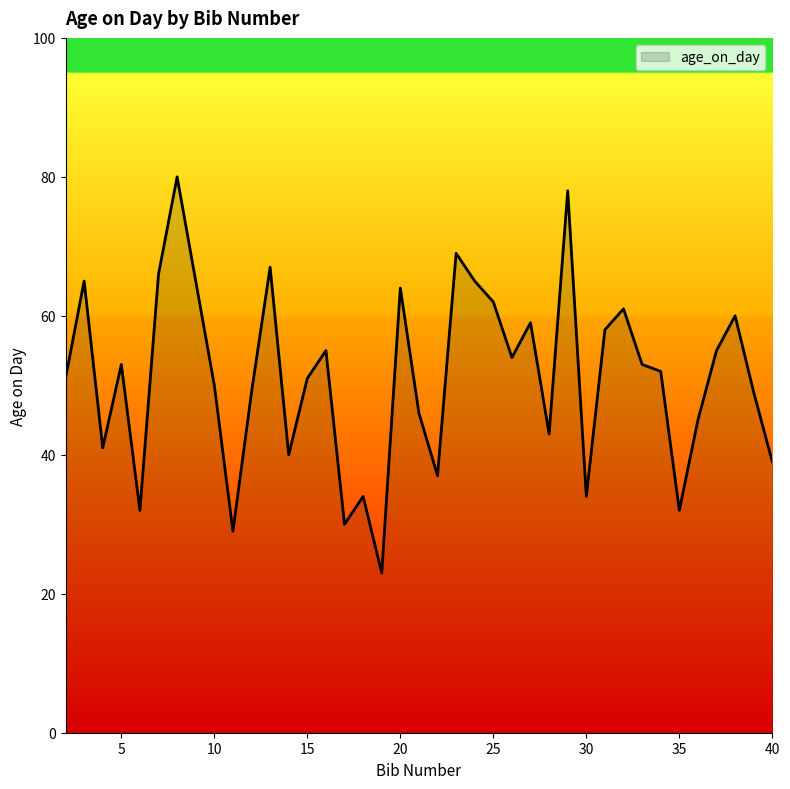

What is the greatest value displayed?

80